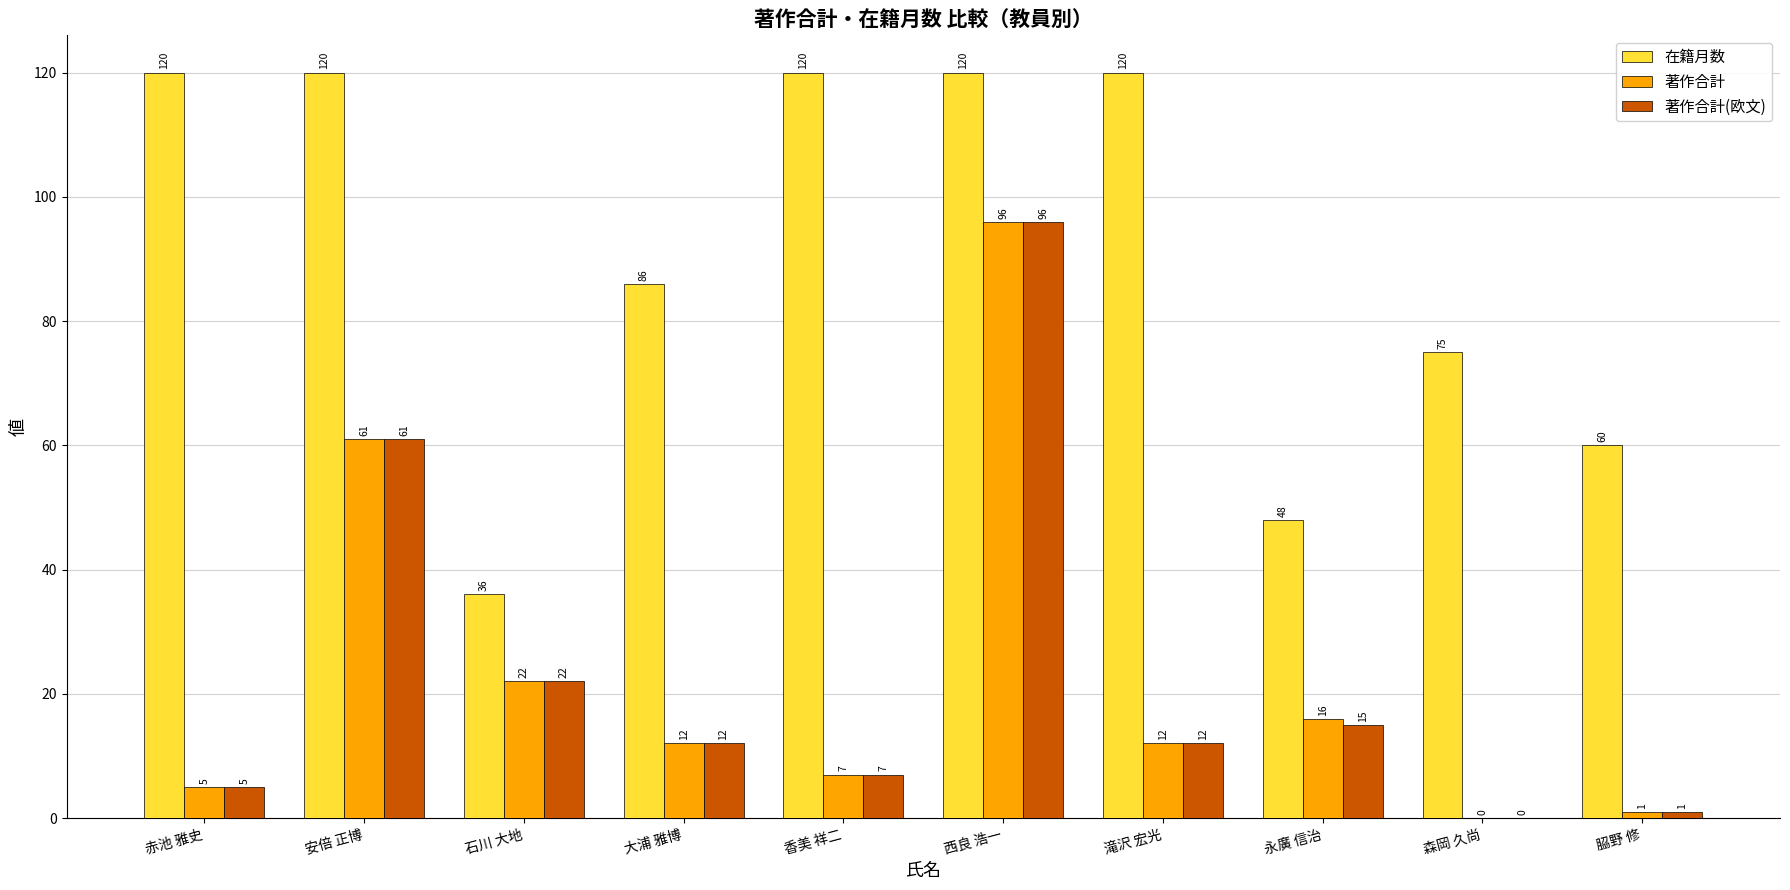

At which label is 在籍月数 closest to 78?

森岡 久尚